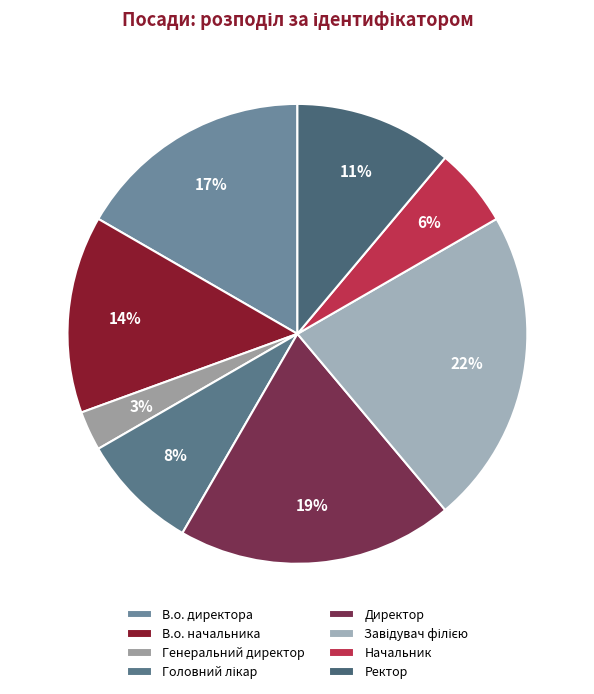

Combined, what portion of the pie is В.о. начальника and Директор?

33.3%